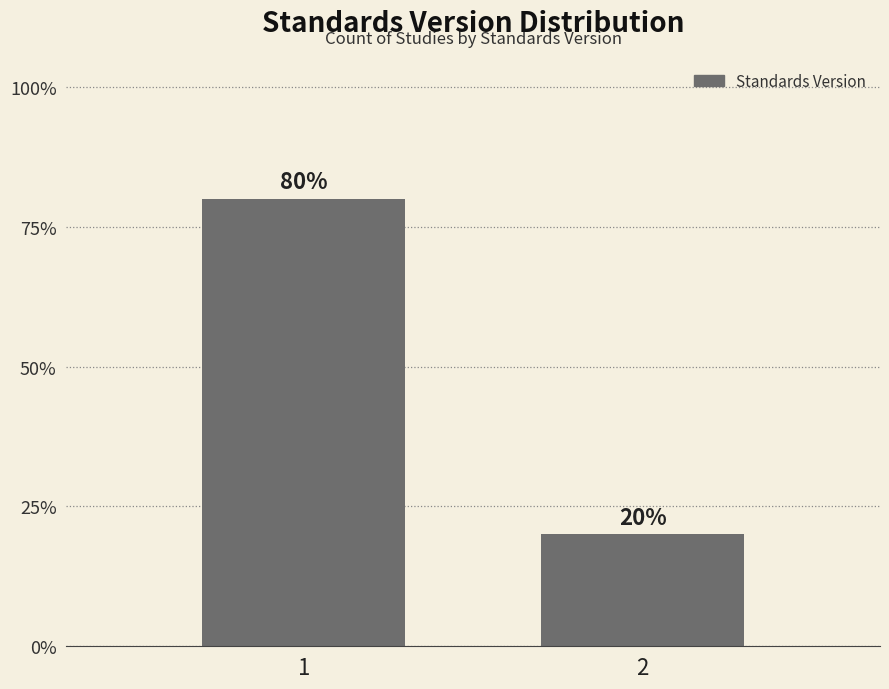

List the labels in order of value, smallest first.

2, 1